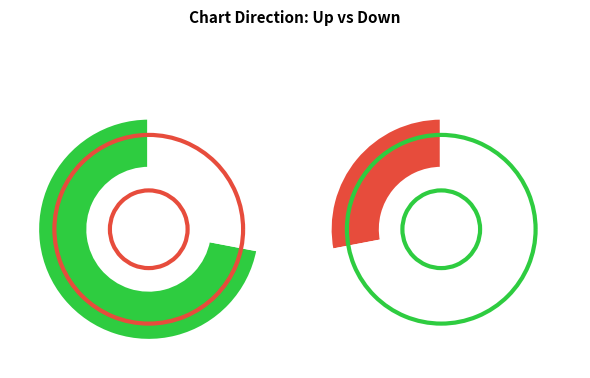

Rank the categories by value from highest to lowest.

up, down